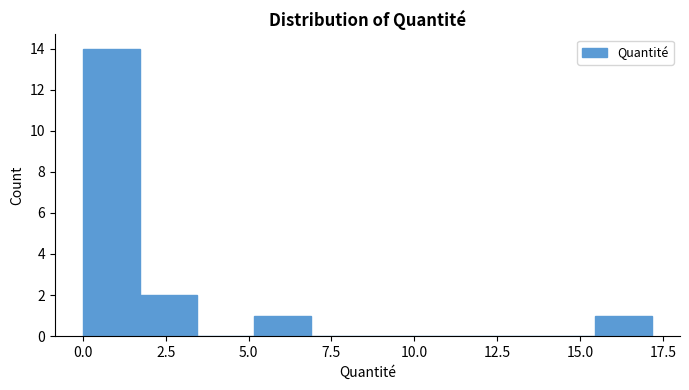

Around what value on the x-axis is the tallest bar? Give the approximate position of its centre, as read against the axis.

1.0